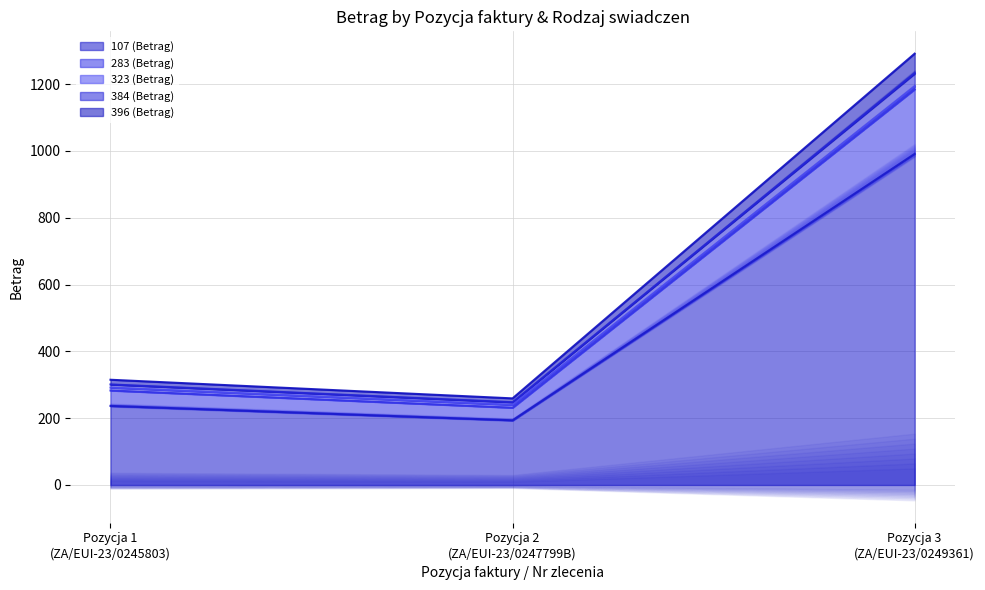

What is the difference between the 107 (Betrag) values at Pozycja 3
(ZA/EUI-23/0249361) and Pozycja 2
(ZA/EUI-23/0247799B)?

797.4